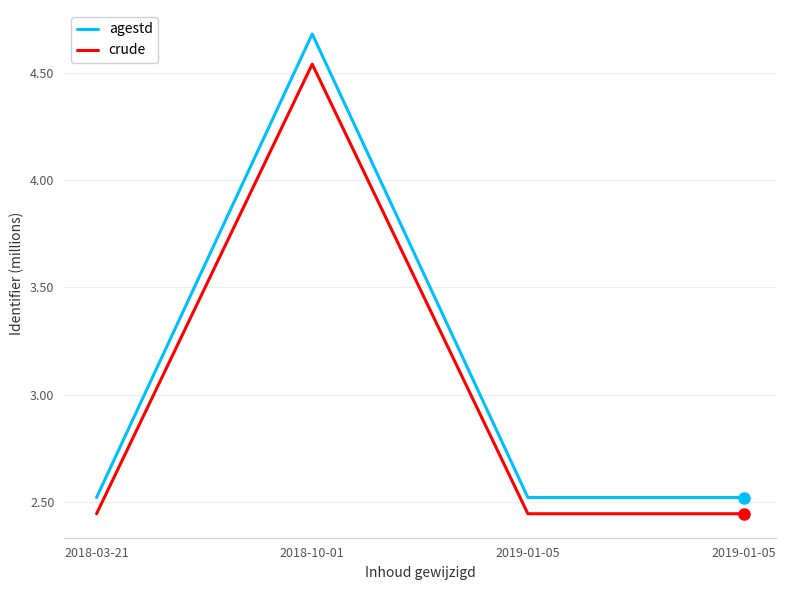

Reading left to right, transcribe all the data shown in this chart.

agestd: 2018-03-21=2.5	2018-10-01=4.7	2019-01-05=2.5	2019-01-05=2.5
crude: 2018-03-21=2.4	2018-10-01=4.5	2019-01-05=2.4	2019-01-05=2.4